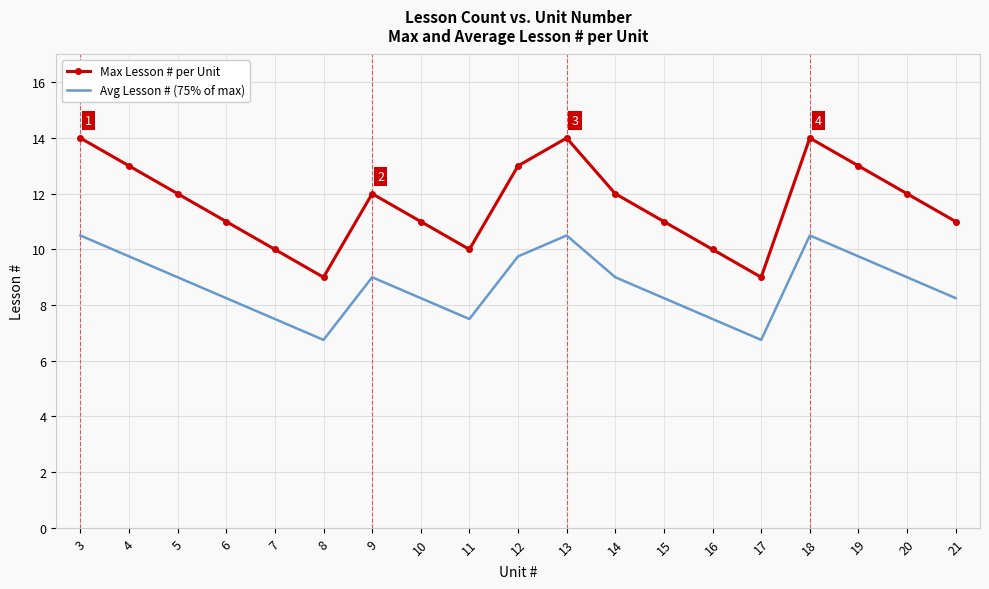

Which series has the largest total across all categories?

Max Lesson # per Unit